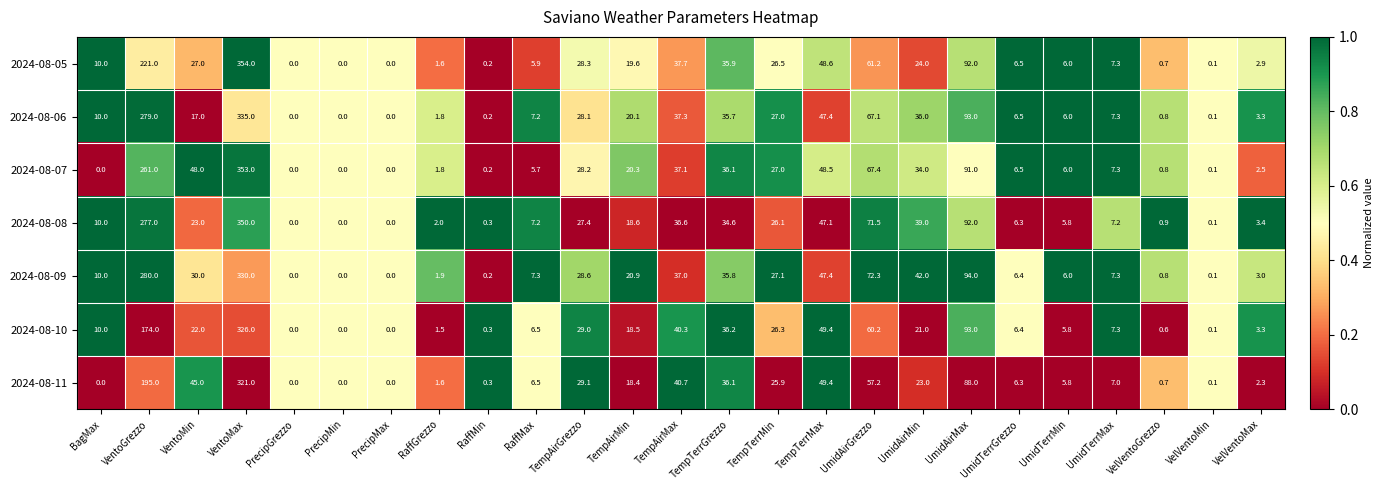

Rank the series at TempAirMax from highest to lowest value.

2024-08-11, 2024-08-10, 2024-08-05, 2024-08-06, 2024-08-07, 2024-08-09, 2024-08-08